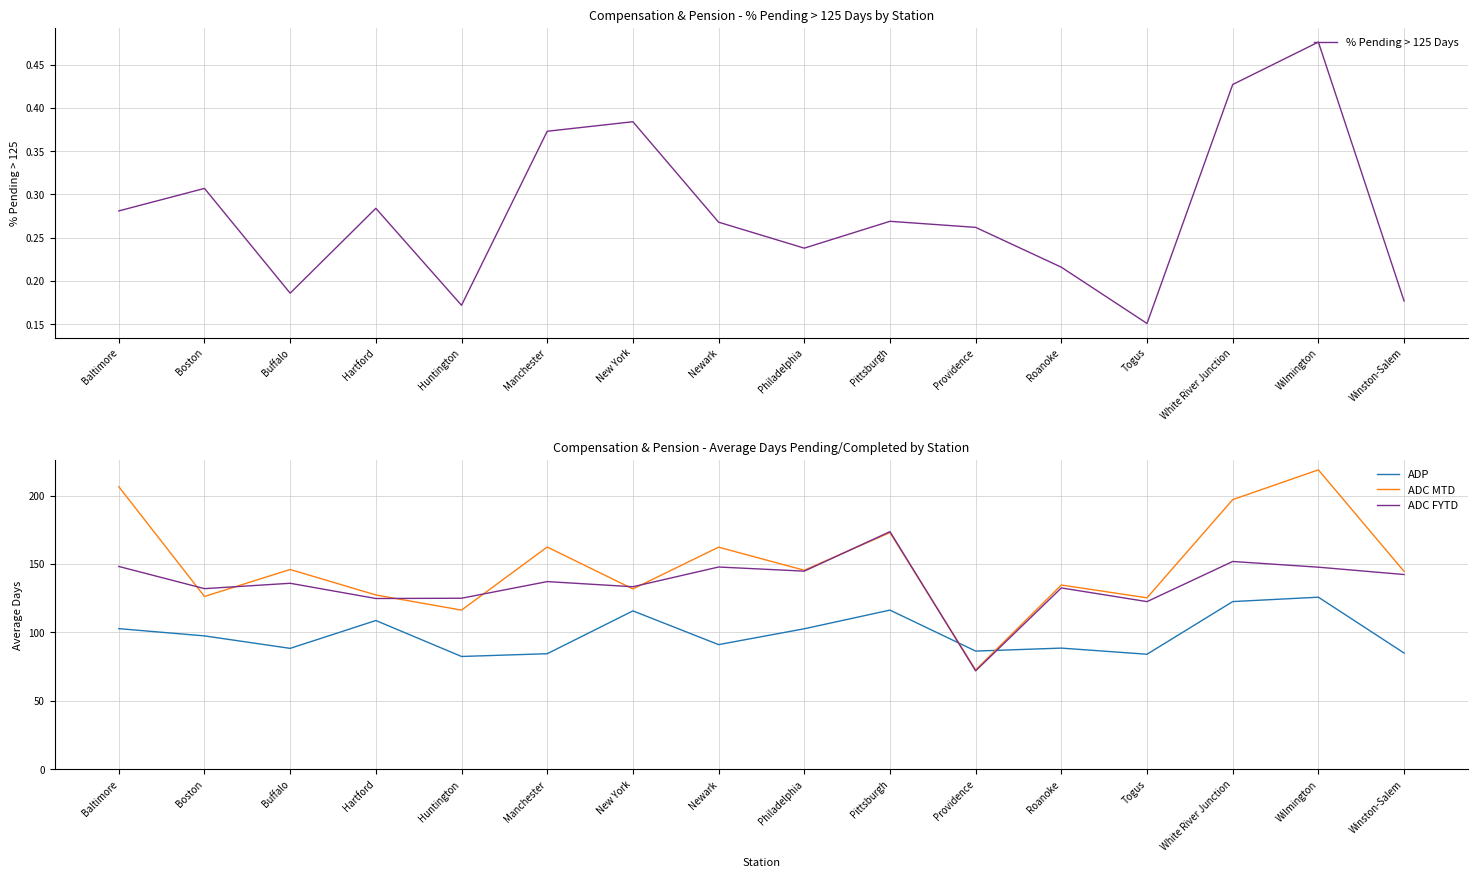

The value of ADC FYTD at Buffalo is 135.9. True or false?

True